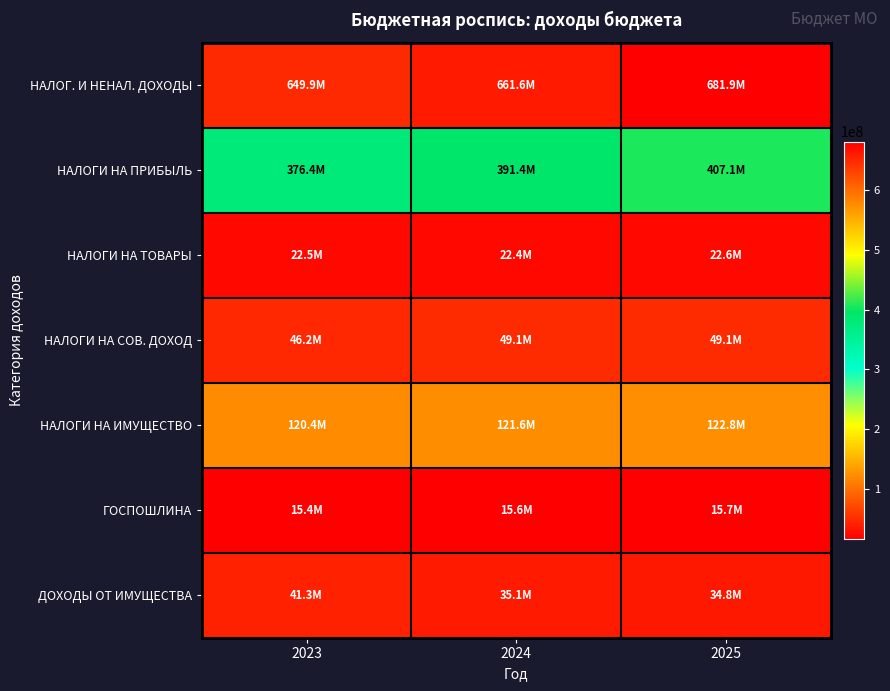

Which series has the largest total across all categories?

НАЛОГ. И НЕНАЛ. ДОХОДЫ